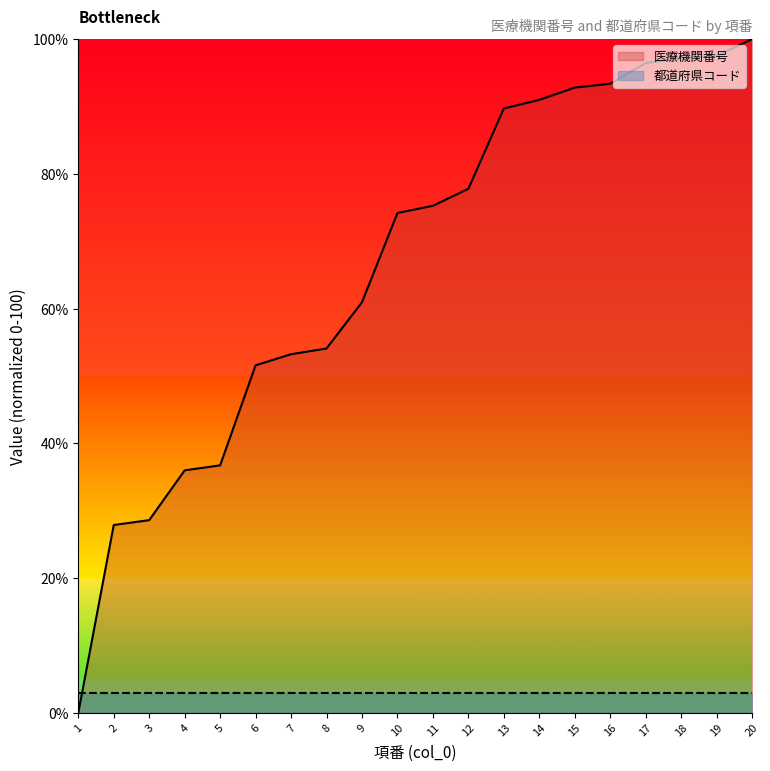

What is the difference between the maximum and minimum values?

100.0